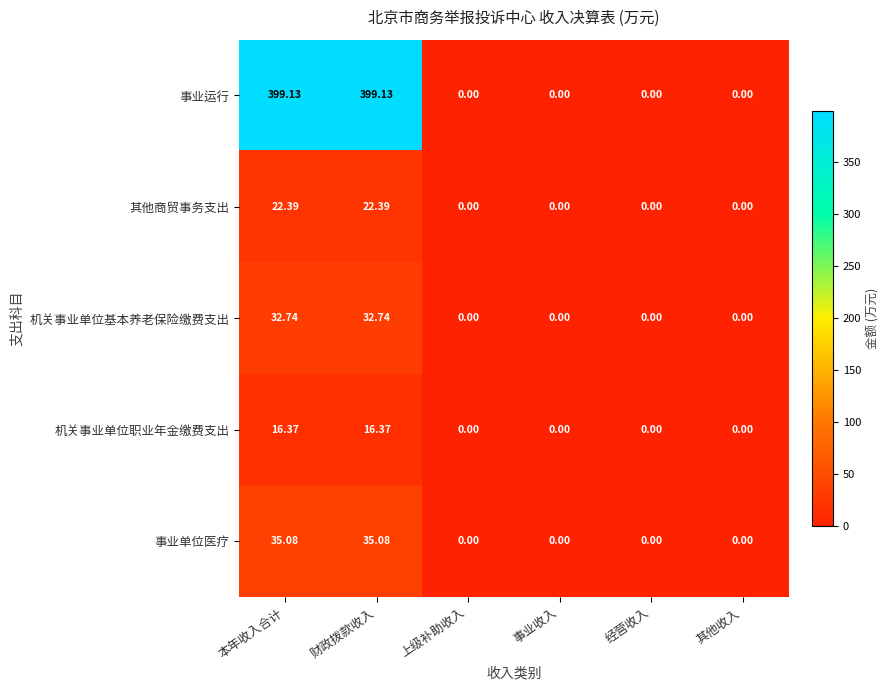

Is the value of 机关事业单位基本养老保险缴费支出 at 上级补助收入 greater than the value of 其他商贸事务支出 at 财政拨款收入?

No